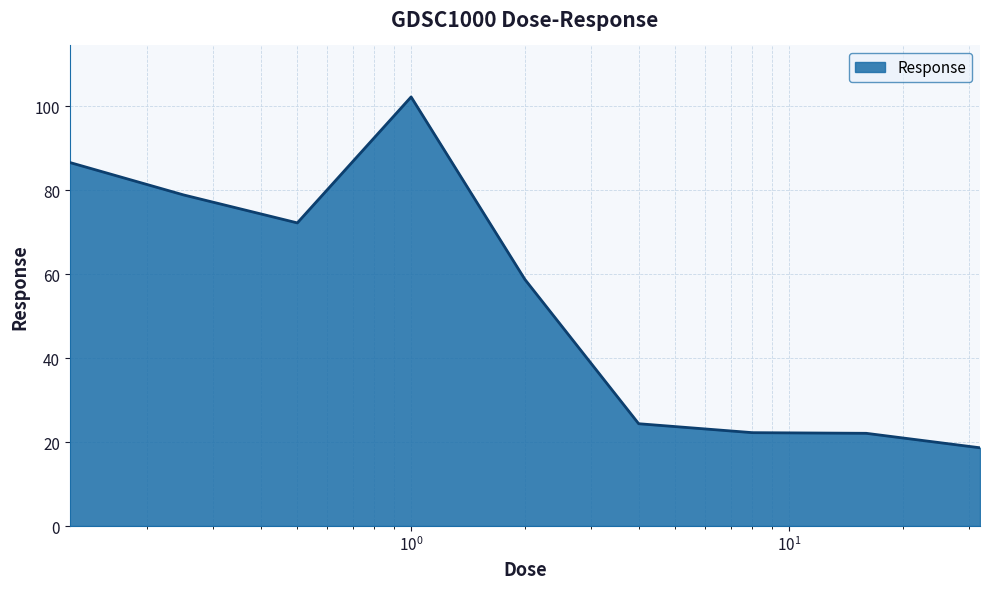

What is the smallest value displayed?

18.6